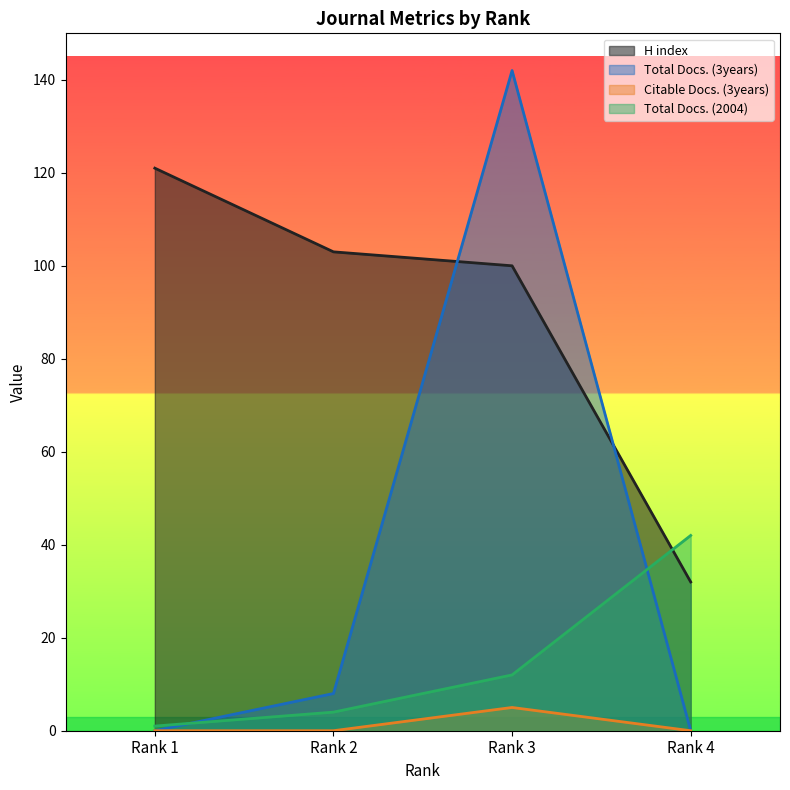

What is the spread (max minus min) of values at Rank 3?

137